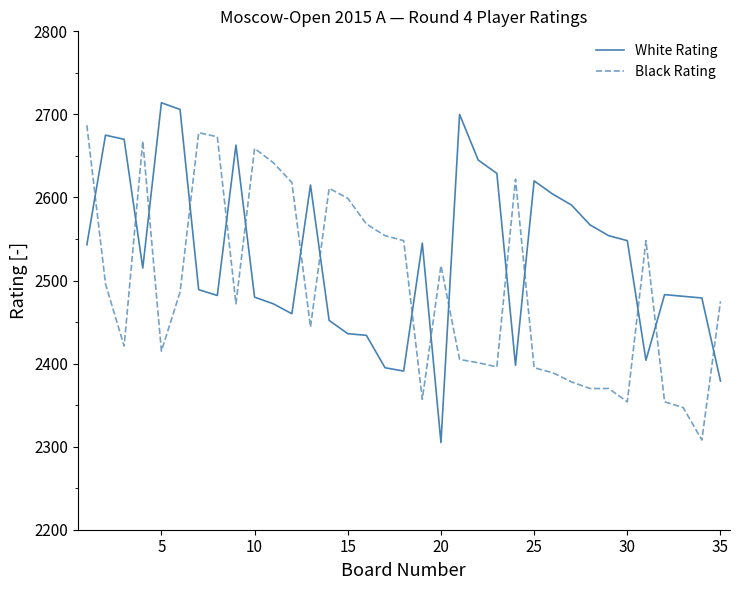

Which series has the largest total across all categories?

White Rating